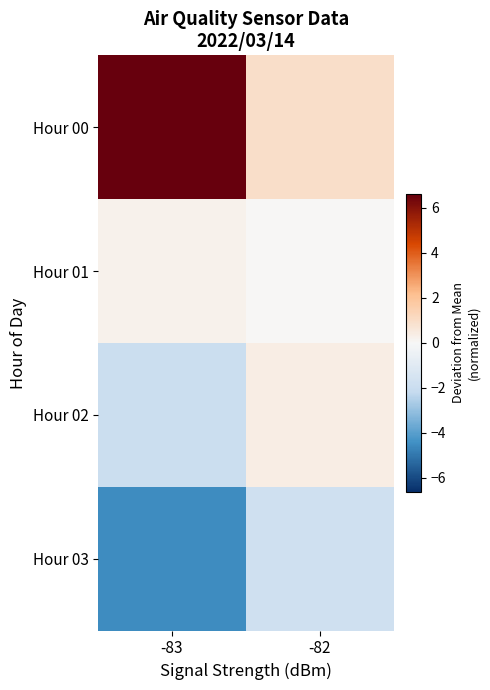

Reading left to right, list all the values displayed in this chart.

Hour 00: -83=6.6	-82=1.0
Hour 01: -83=0.2	-82=0.0
Hour 02: -83=-1.9	-82=0.4
Hour 03: -83=-4.5	-82=-1.8